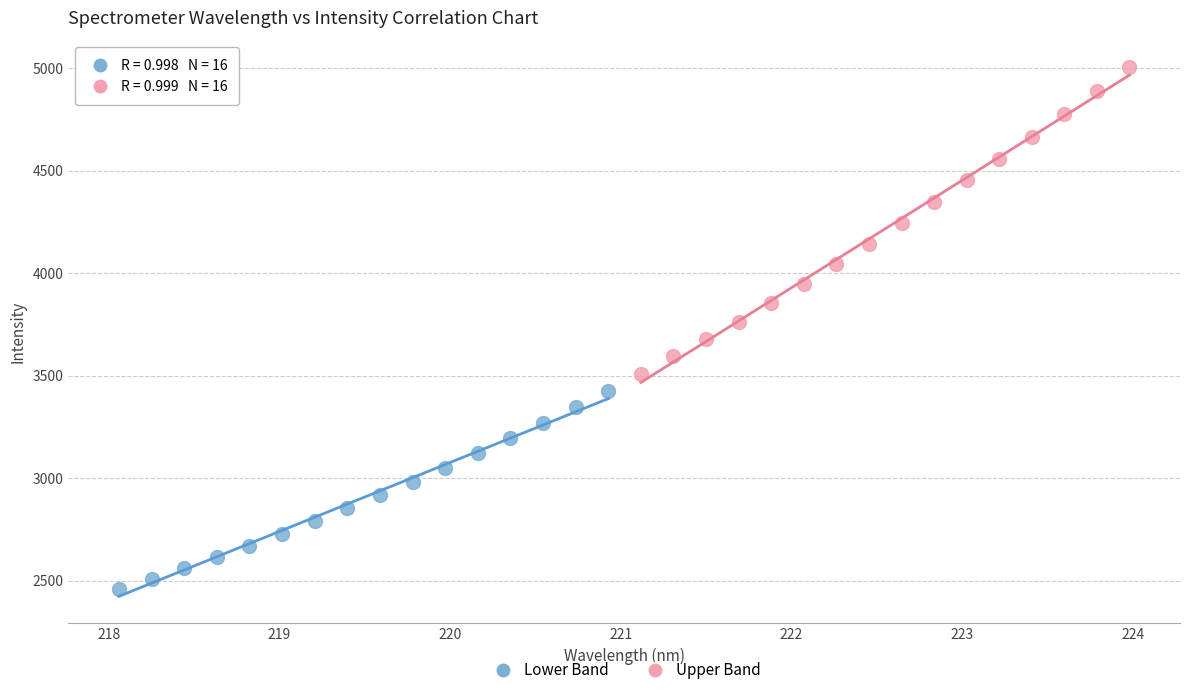

Which series contains the highest Y value?

Upper Band